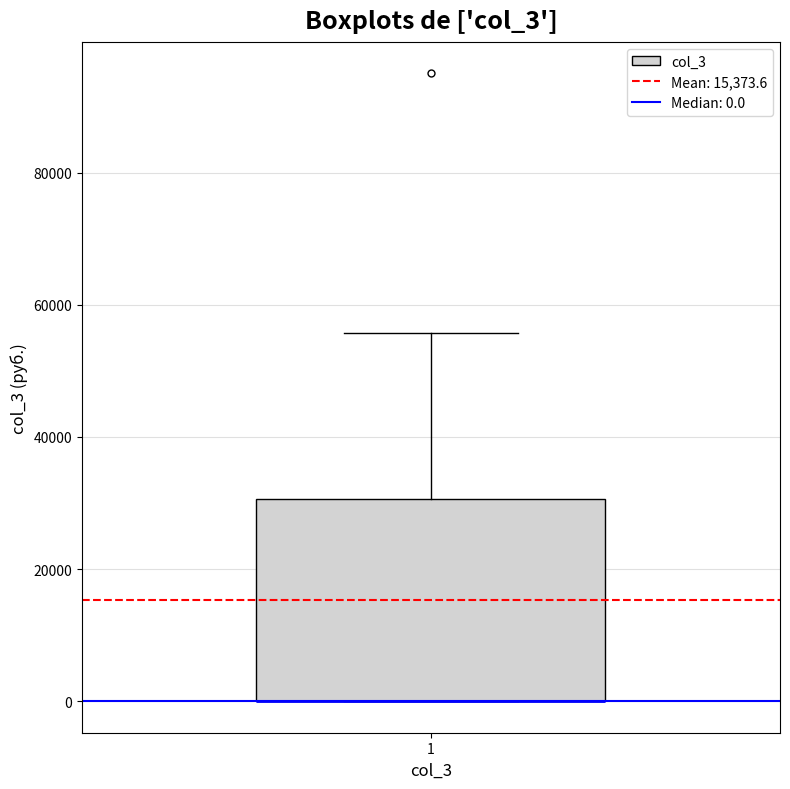

Where is the upper edge of the box at x = 1 on the y-axis? The values are not printed on the chart, so give them approximately, as read against the axis.

30000